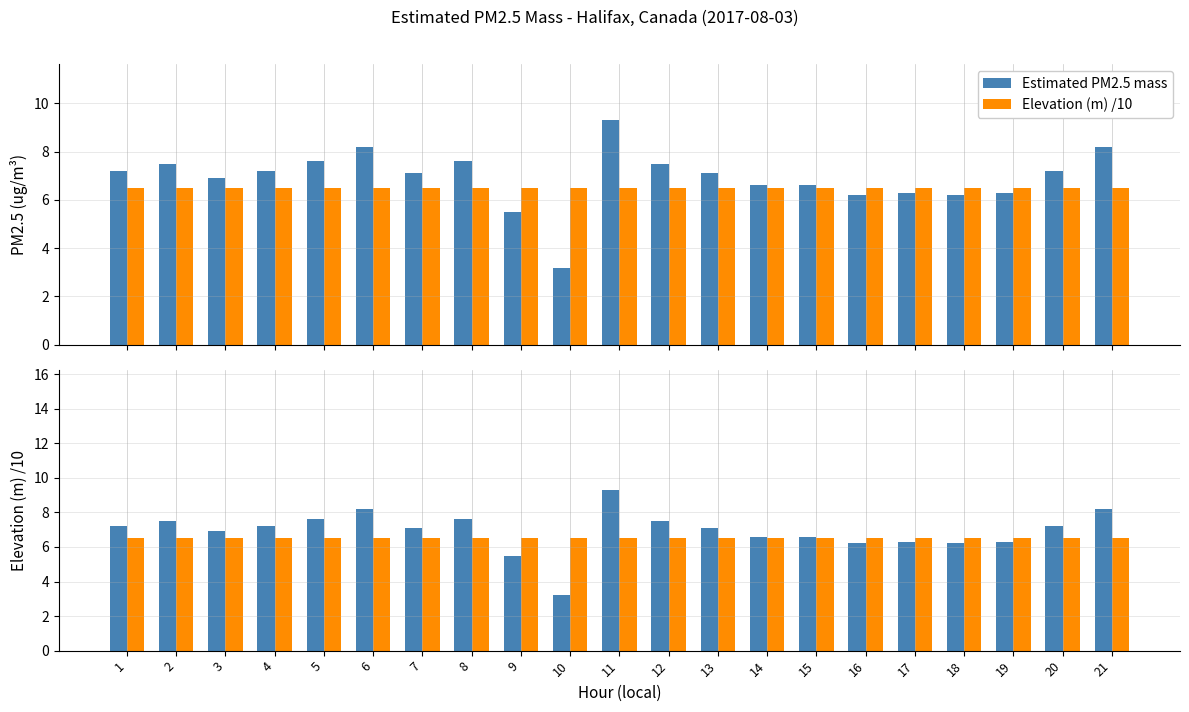

True or false: Elevation (m) /10 has a value of 9.3 at 17.

False